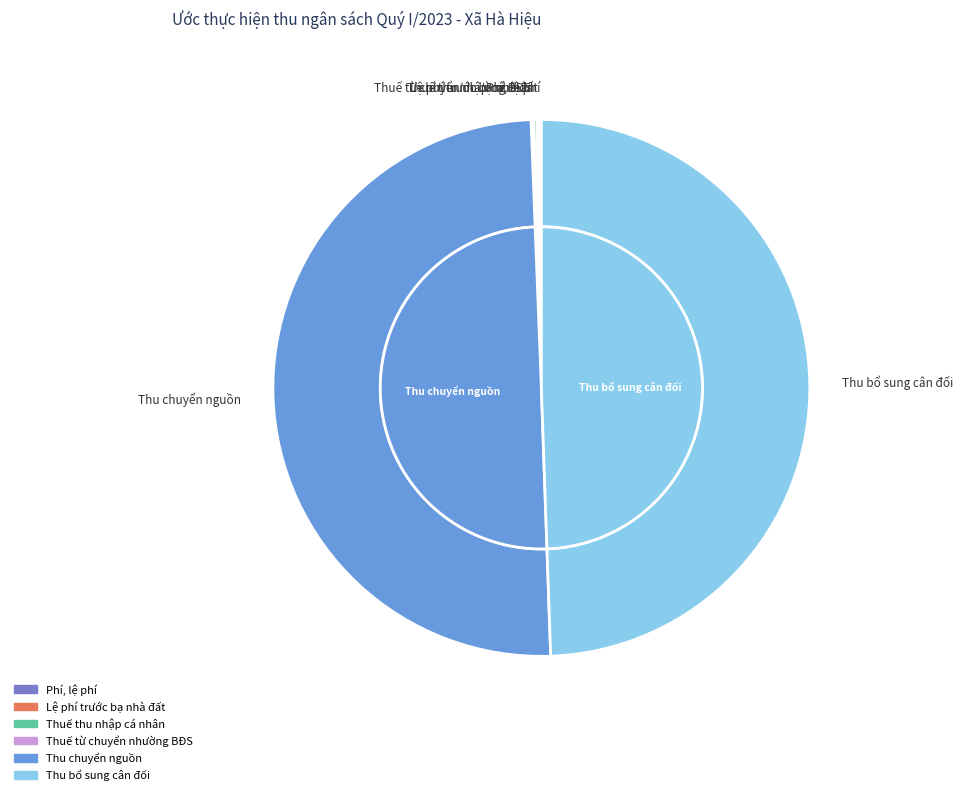

Do Thuế thu nhập cá nhân and Lệ phí trước bạ nhà đất together represent more than half of the pie?

No